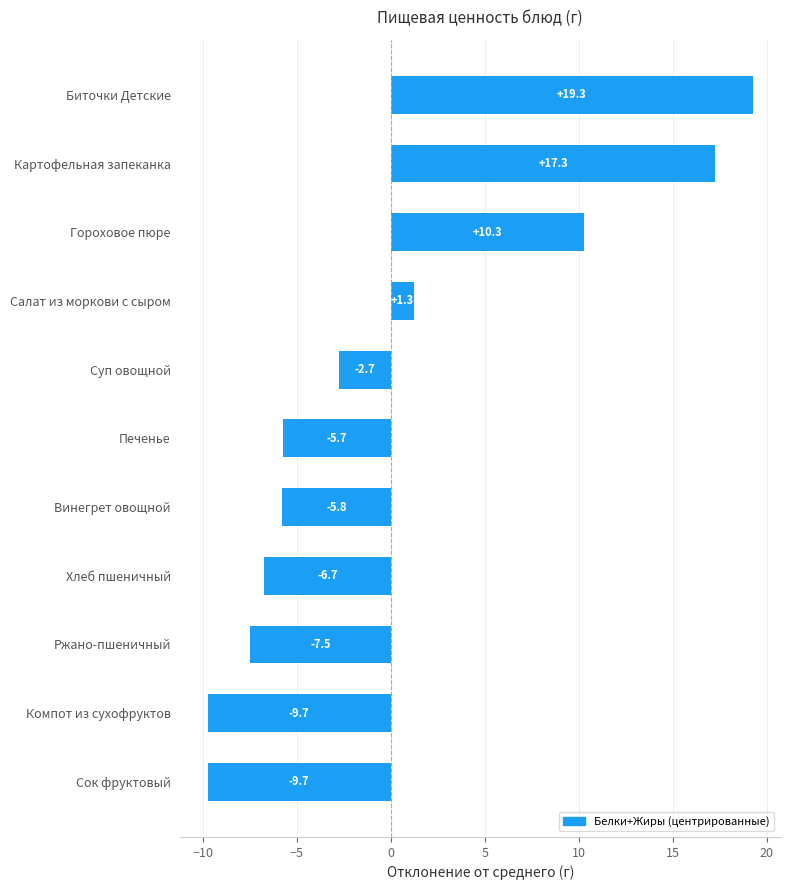

What position from the bottom is Винегрет овощной?

5